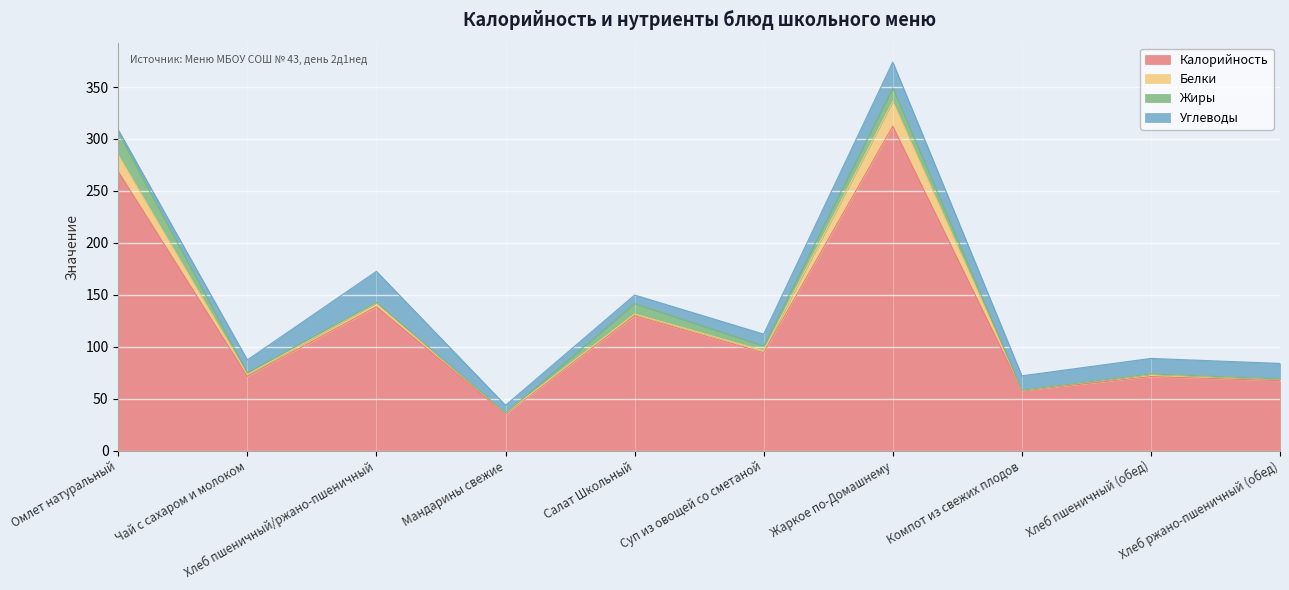

What is the label of the 1st point from the left?

Омлет натуральный